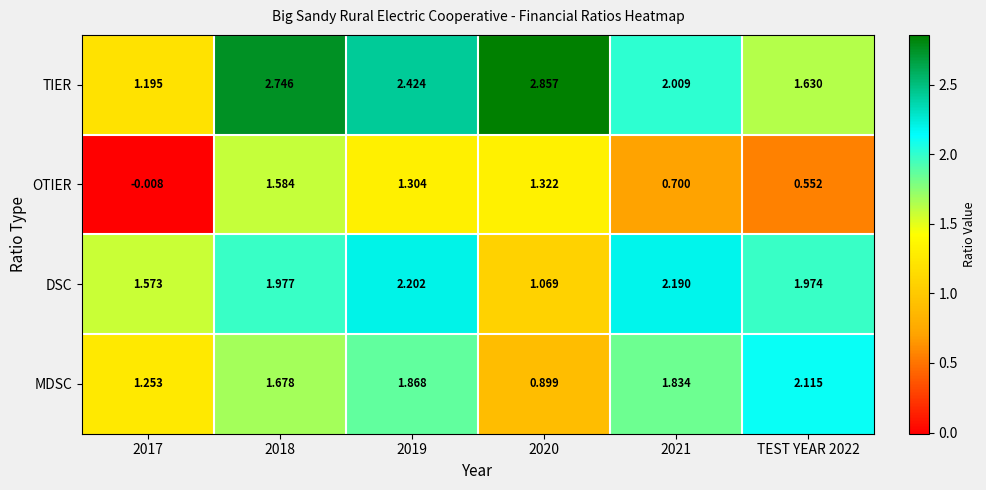

Rank the series by their maximum value, from lowest to highest.

OTIER, MDSC, DSC, TIER